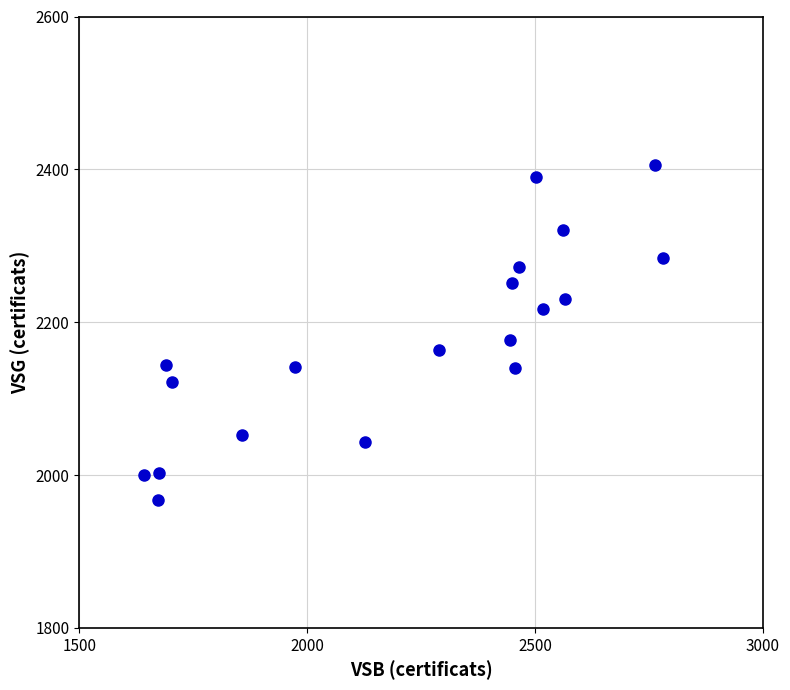

What is the range of Y values (max minus min)?

439